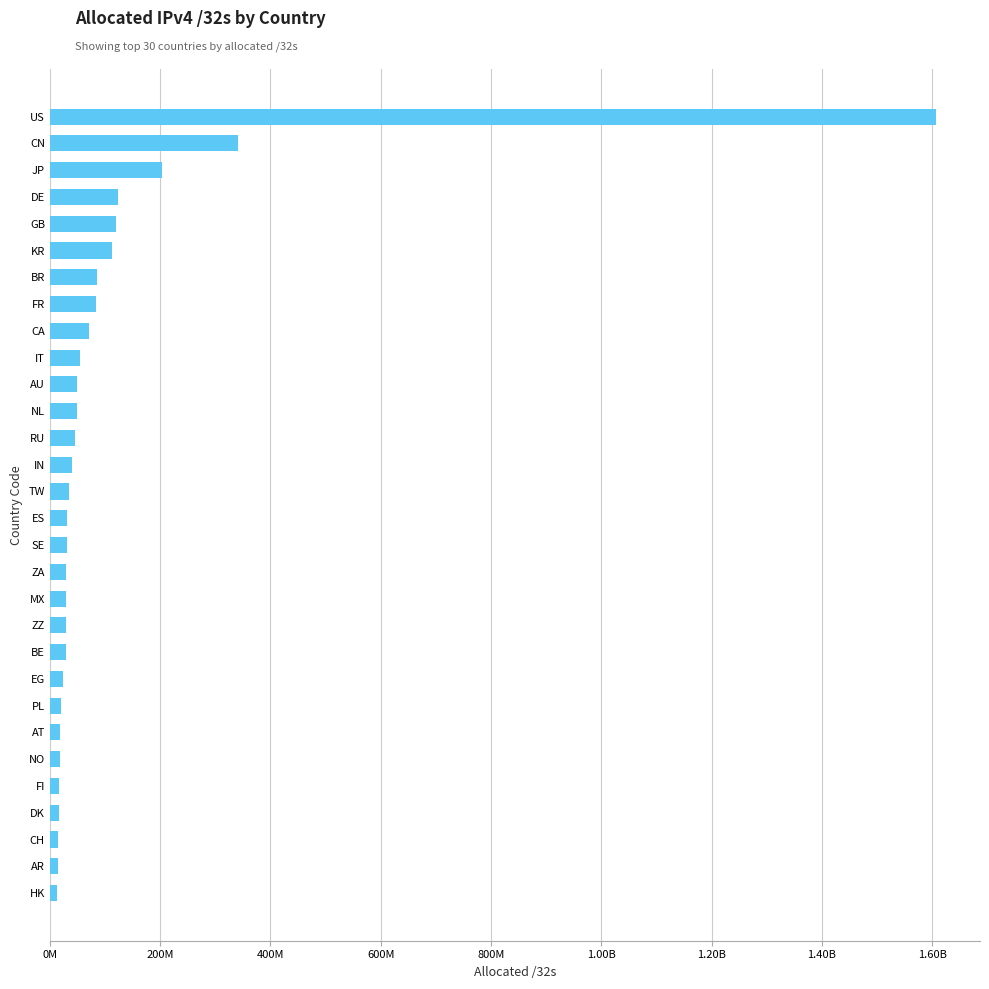

Are the bars horizontal?

Yes